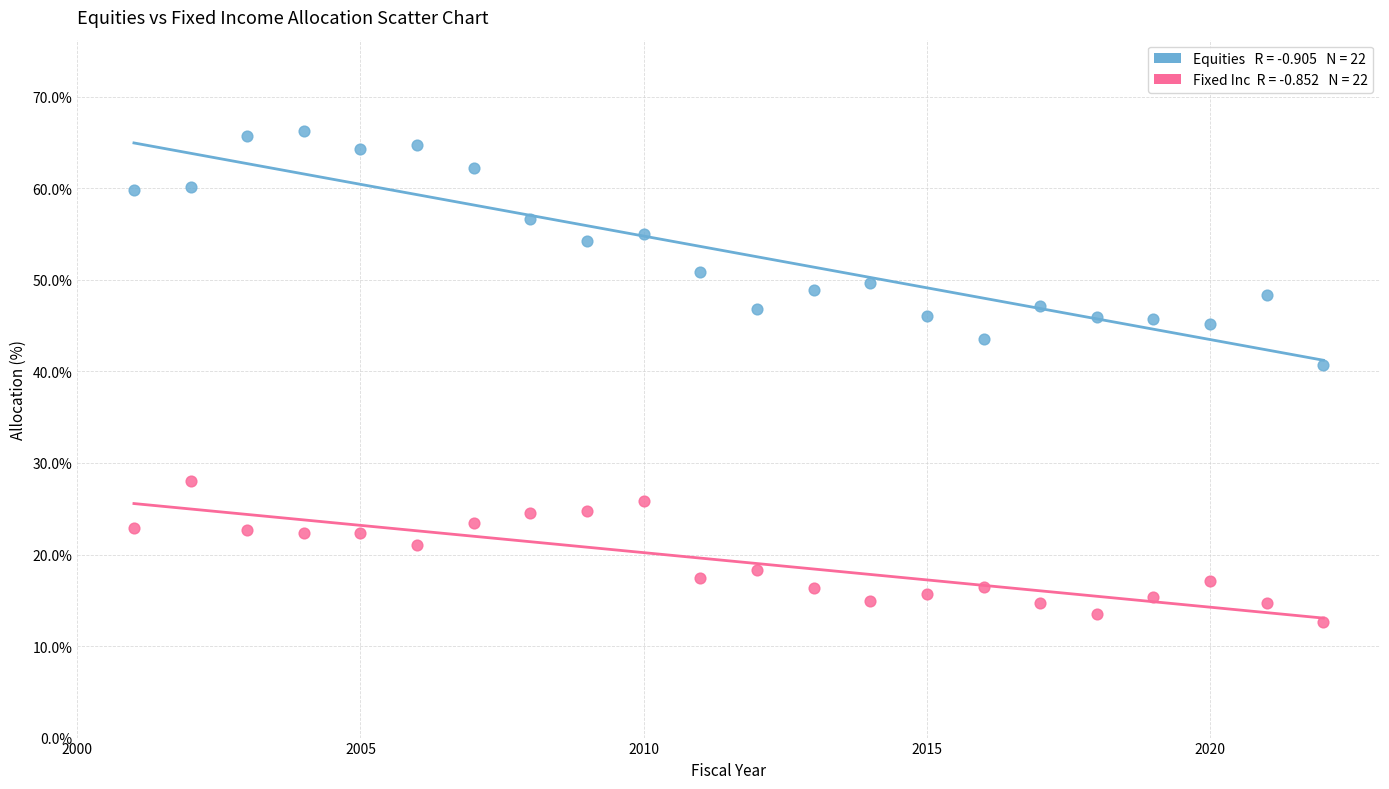

Across all data points, what is the range of X values (max minus min)?

21.0